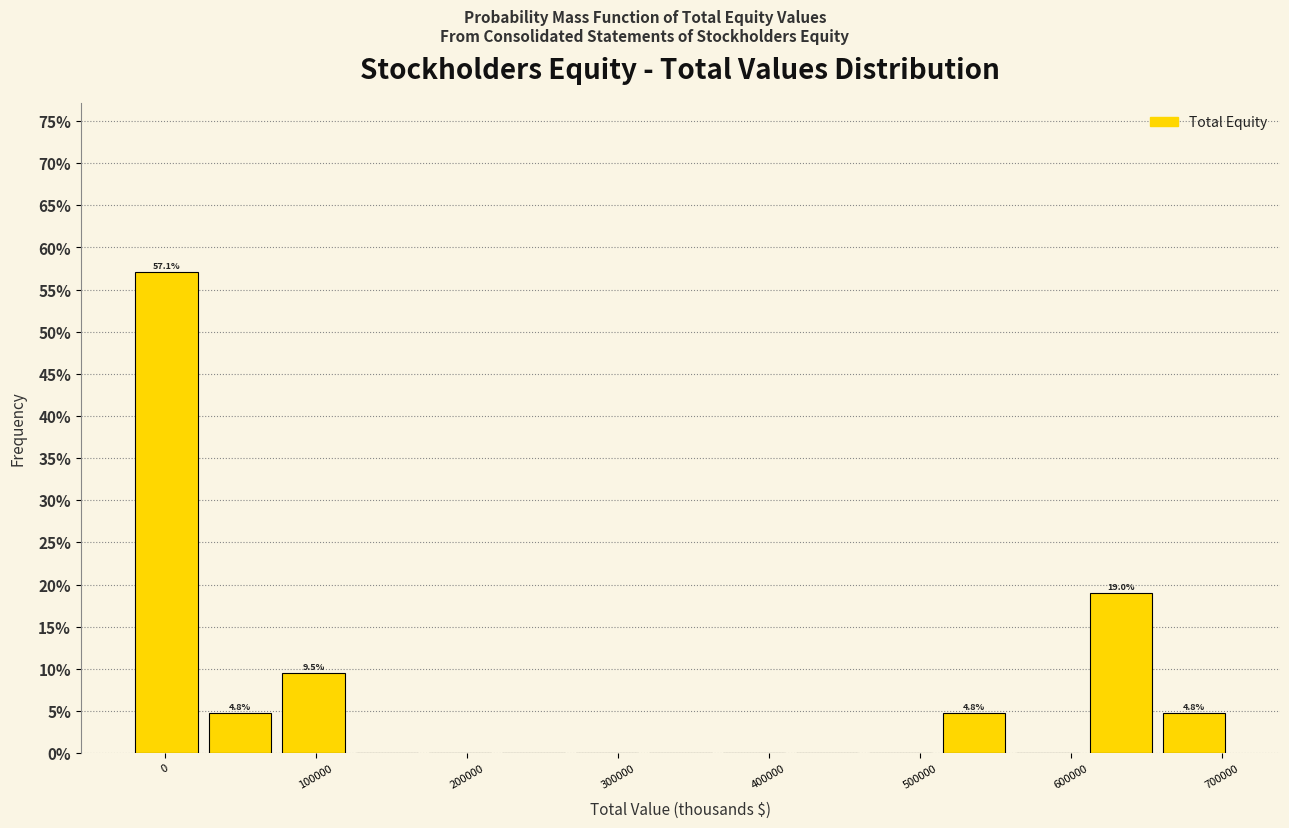

Over which range of the x-axis is the bar tallest?

-20000 to 30000